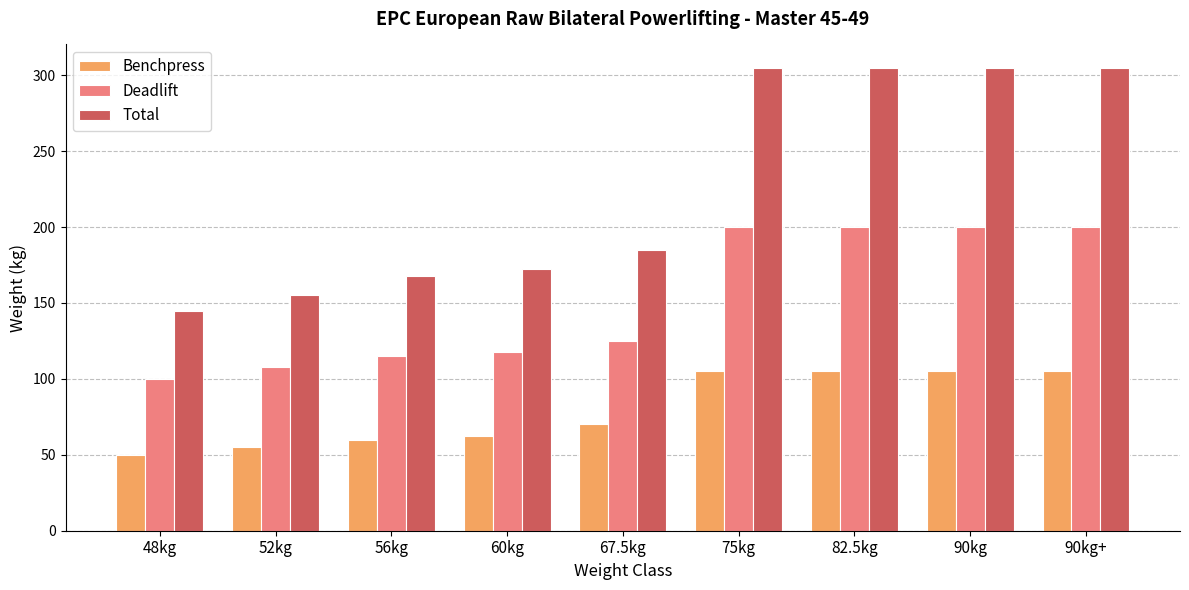

The Deadlift series shows 151.0 at 52kg. True or false?

False